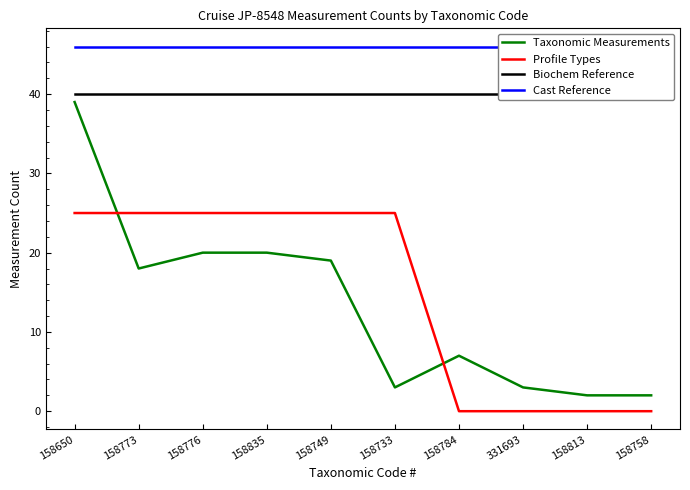

True or false: Profile Types has more than 2 points higher than both neighbors.

False